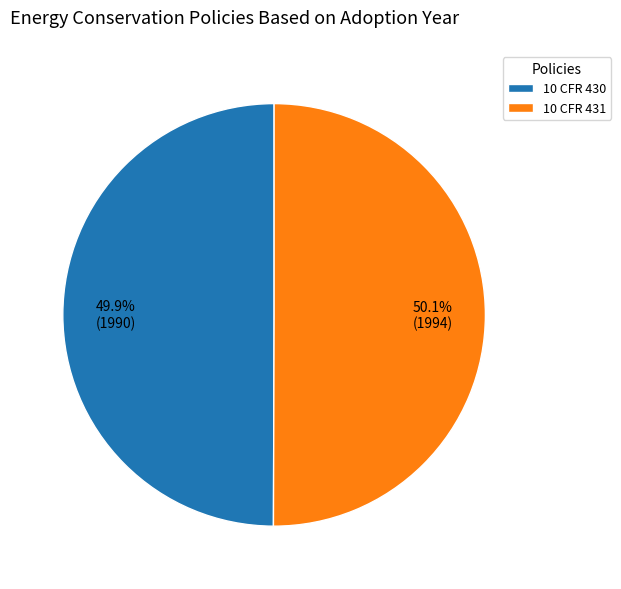

To the nearest percent, what portion does 10 CFR 430 represent?

50%